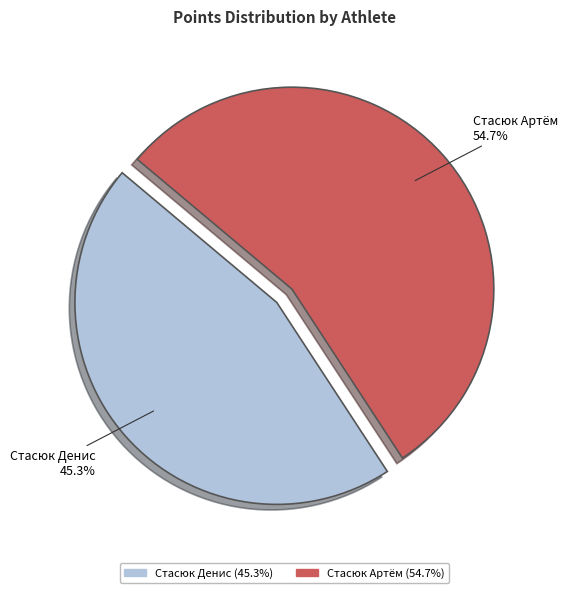

How many slices are in this pie chart?

2